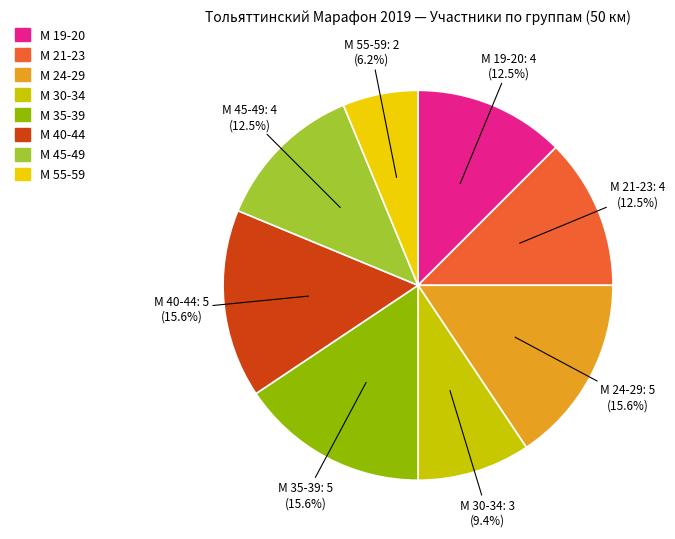

What is the smallest slice in the pie chart?

М 55-59